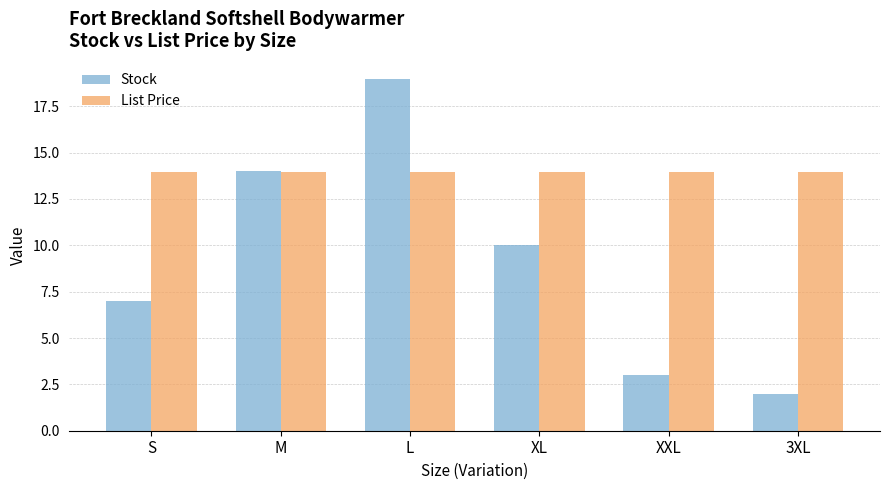

What are all the series names shown in the legend?

Stock, List Price